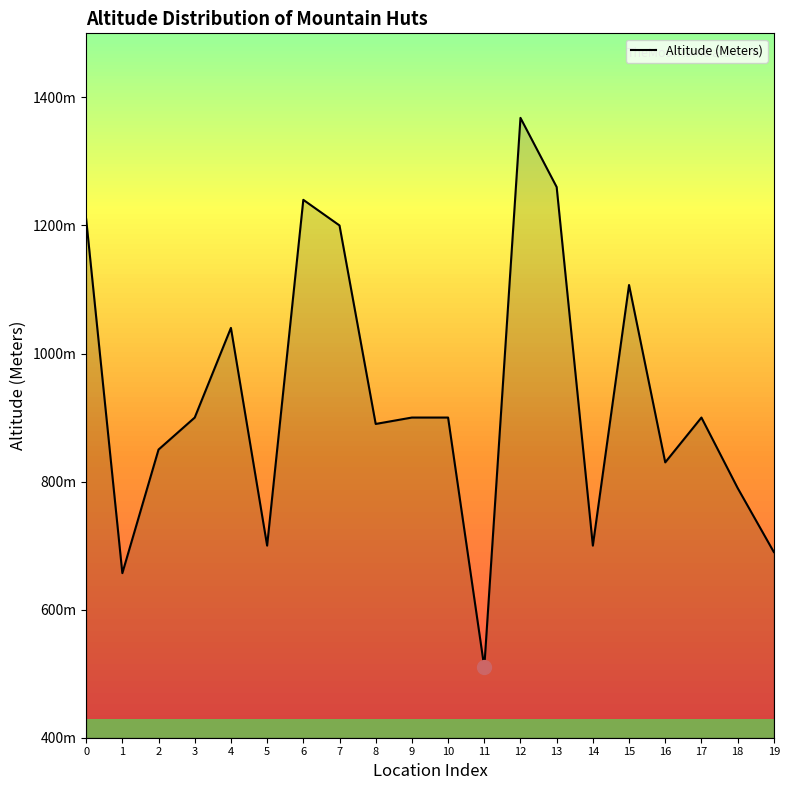

Rank the categories by value from lowest to highest.

11, 1, 19, 5, 14, 18, 16, 2, 8, 3, 9, 10, 17, 4, 15, 7, 0, 6, 13, 12